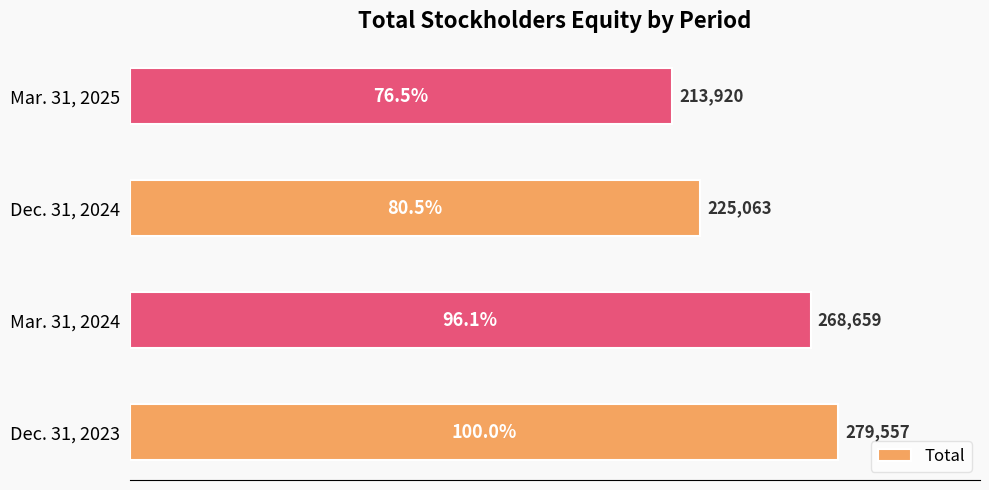

How many values are between 225063 and 279557?

3